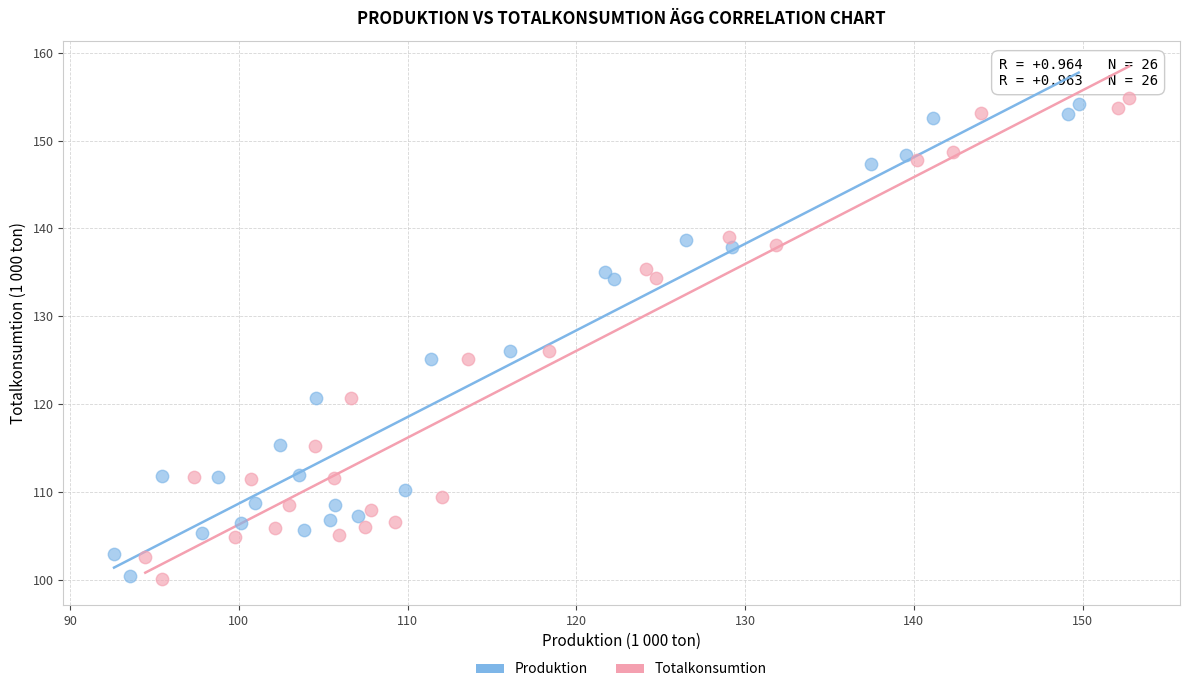

Which series has the widest spread of Y values?

Totalkonsumtion